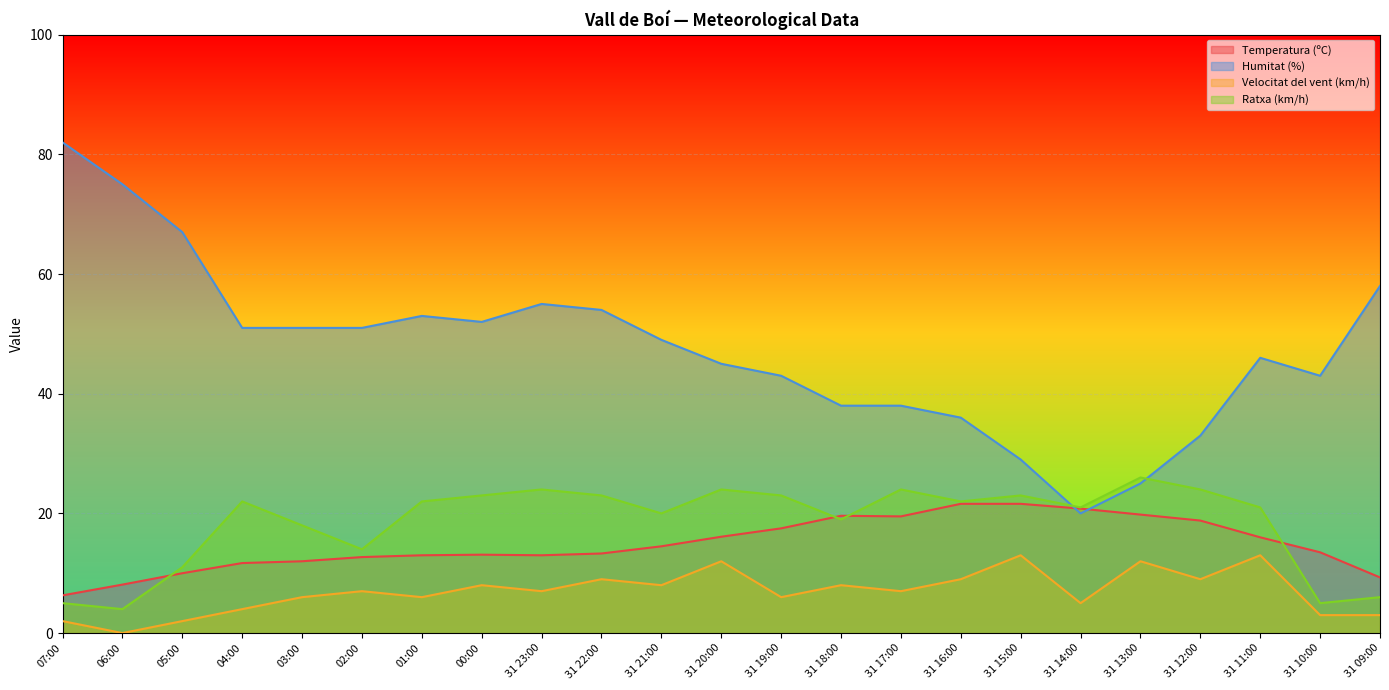

What is the maximum value for Humitat (%)?

82.0